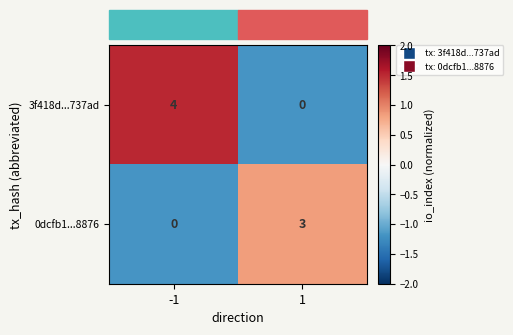

Which series has the widest spread of values?

3f418d...737ad